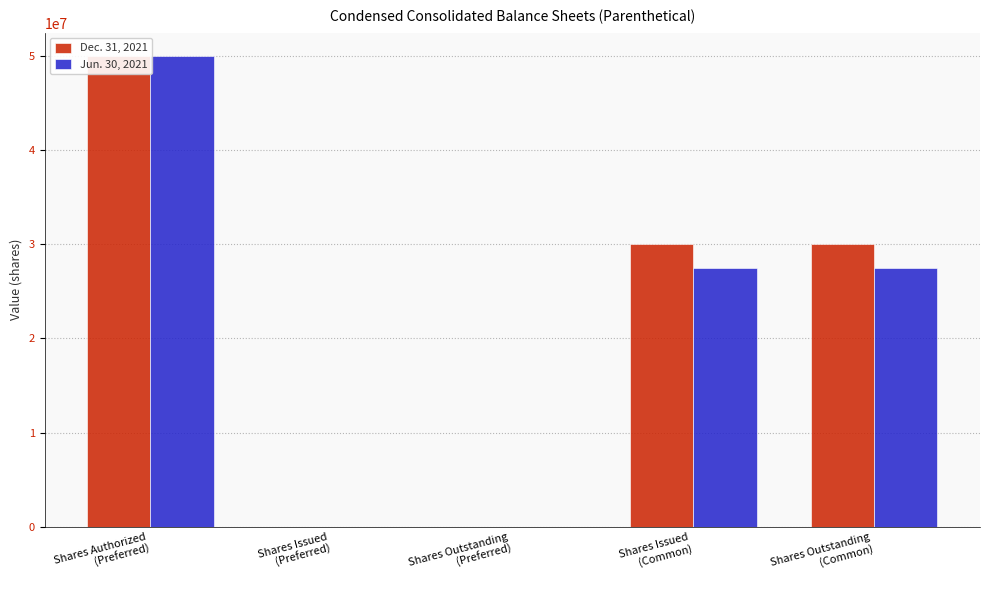

At how many categories does at least one series exceed 29588864?

3